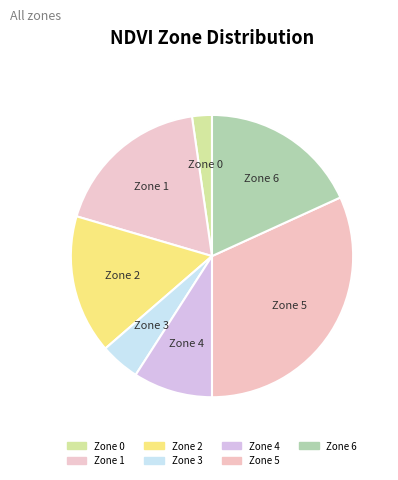

How many slices are in this pie chart?

7